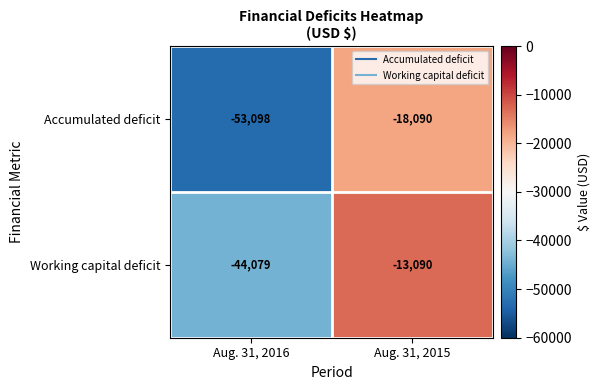

Between Aug. 31, 2016 and Aug. 31, 2015, which series saw the biggest shift?

Accumulated deficit